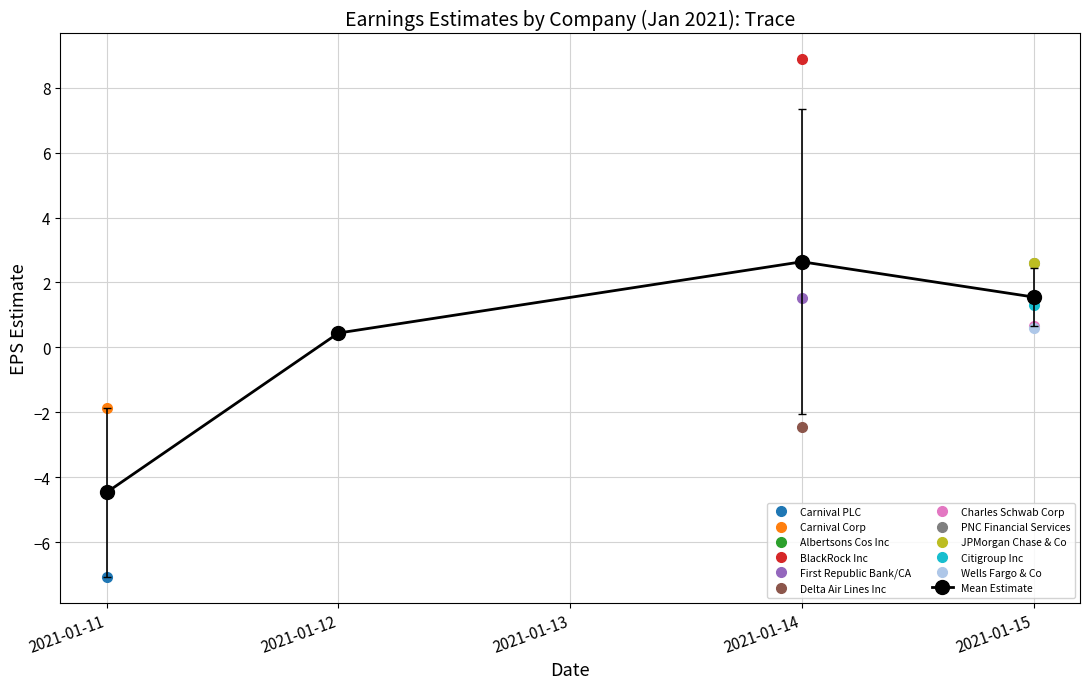

Which category has the highest value in the Mean Estimate series?

2021-01-14